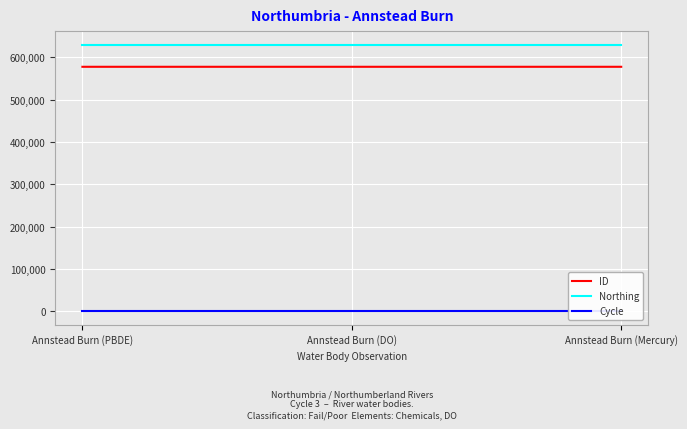

Read the Northing value at Annstead Burn (PBDE).

630402